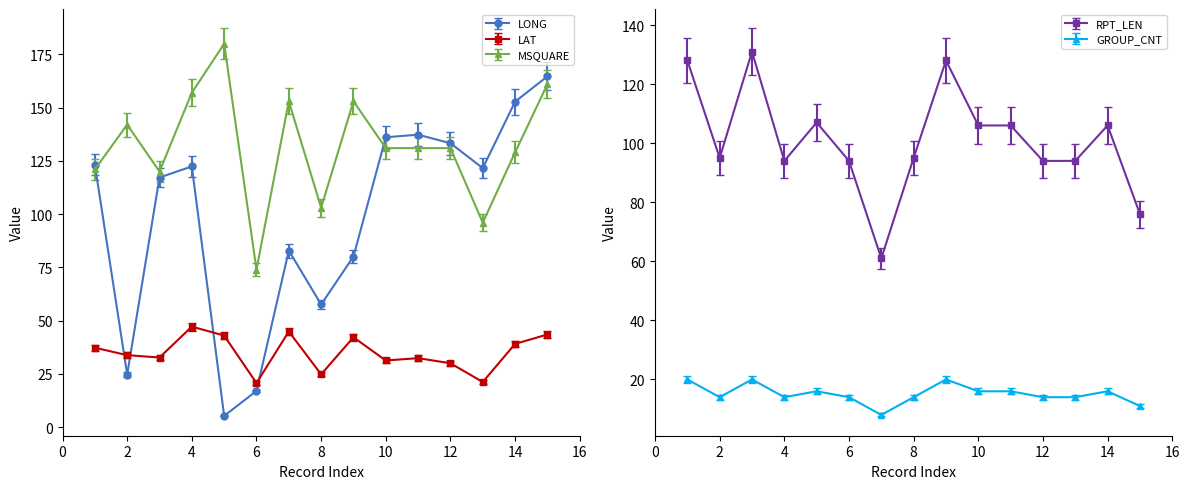

Reading left to right, what are all the values shown in this chart?

LONG: 1=123.2	2=24.7	3=117.2	4=122.4	5=5.3	6=17.0	7=82.9	8=57.6	9=80.1	10=136.1	11=137.3	12=133.3	13=121.6	14=152.8	15=164.7
LAT: 1=37.3	2=33.8	3=32.7	4=47.2	5=43.0	6=20.7	7=44.9	8=24.8	9=42.2	10=31.3	11=32.4	12=30.0	13=21.2	14=39.1	15=43.5
MSQUARE: 1=121.0	2=142.0	3=120.0	4=157.0	5=180.0	6=74.0	7=153.0	8=103.0	9=153.0	10=131.0	11=131.0	12=131.0	13=96.0	14=129.0	15=161.0
RPT_LEN: 1=128.0	2=95.0	3=131.0	4=94.0	5=107.0	6=94.0	7=61.0	8=95.0	9=128.0	10=106.0	11=106.0	12=94.0	13=94.0	14=106.0	15=76.0
GROUP_CNT: 1=20.0	2=14.0	3=20.0	4=14.0	5=16.0	6=14.0	7=8.0	8=14.0	9=20.0	10=16.0	11=16.0	12=14.0	13=14.0	14=16.0	15=11.0